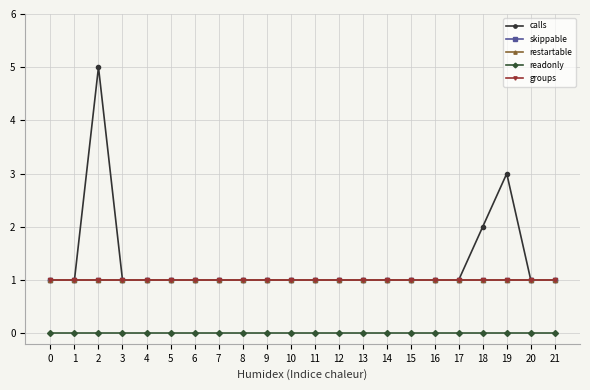

Between 2 and 21, which is larger?

2